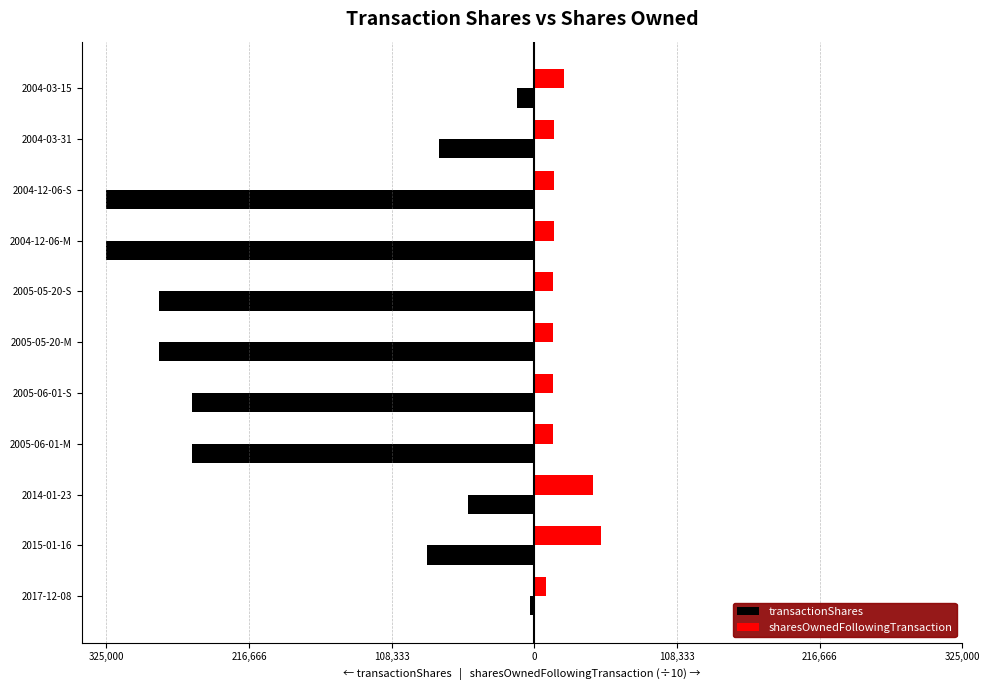

What are all the series names shown in the legend?

transactionShares, sharesOwnedFollowingTransaction